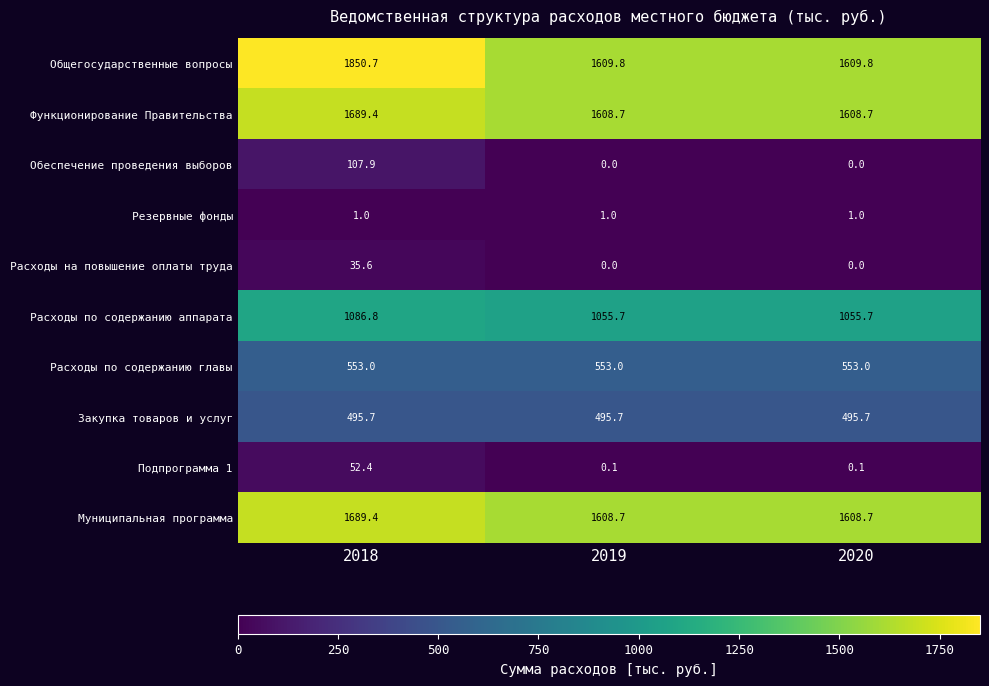

Which series has the largest total across all categories?

Общегосударственные вопросы